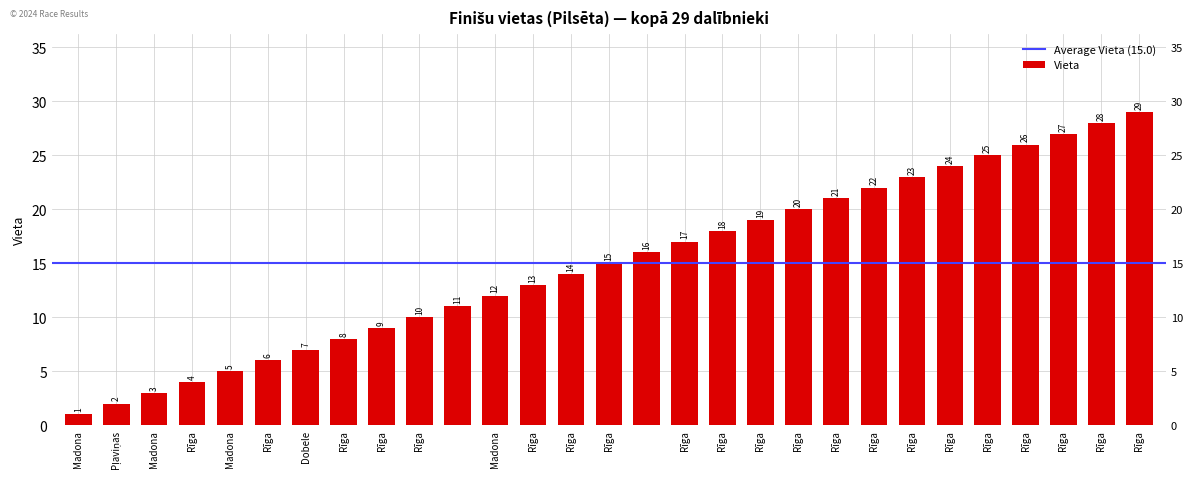

Rank the categories by value from highest to lowest.

Rīga, Rīga, Rīga, Rīga, Rīga, Rīga, Rīga, Rīga, Rīga, Rīga, Rīga, Rīga, Rīga, , Rīga, Rīga, Rīga, Madona, , Rīga, Rīga, Rīga, Dobele, Rīga, Madona, Rīga, Madona, Pļaviņas, Madona